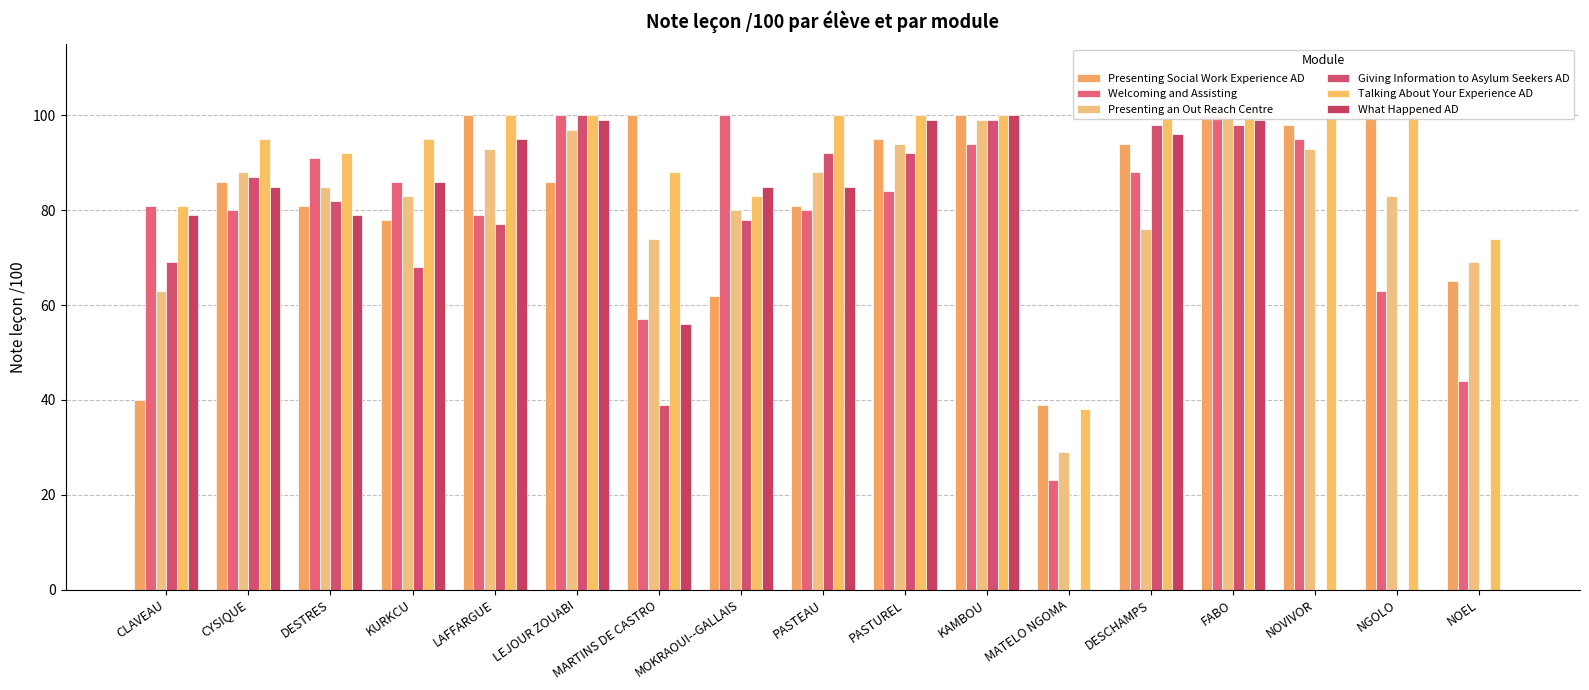

What are all the series names shown in the legend?

Presenting Social Work Experience AD, Welcoming and Assisting, Presenting an Out Reach Centre, Giving Information to Asylum Seekers AD, Talking About Your Experience AD, What Happened AD